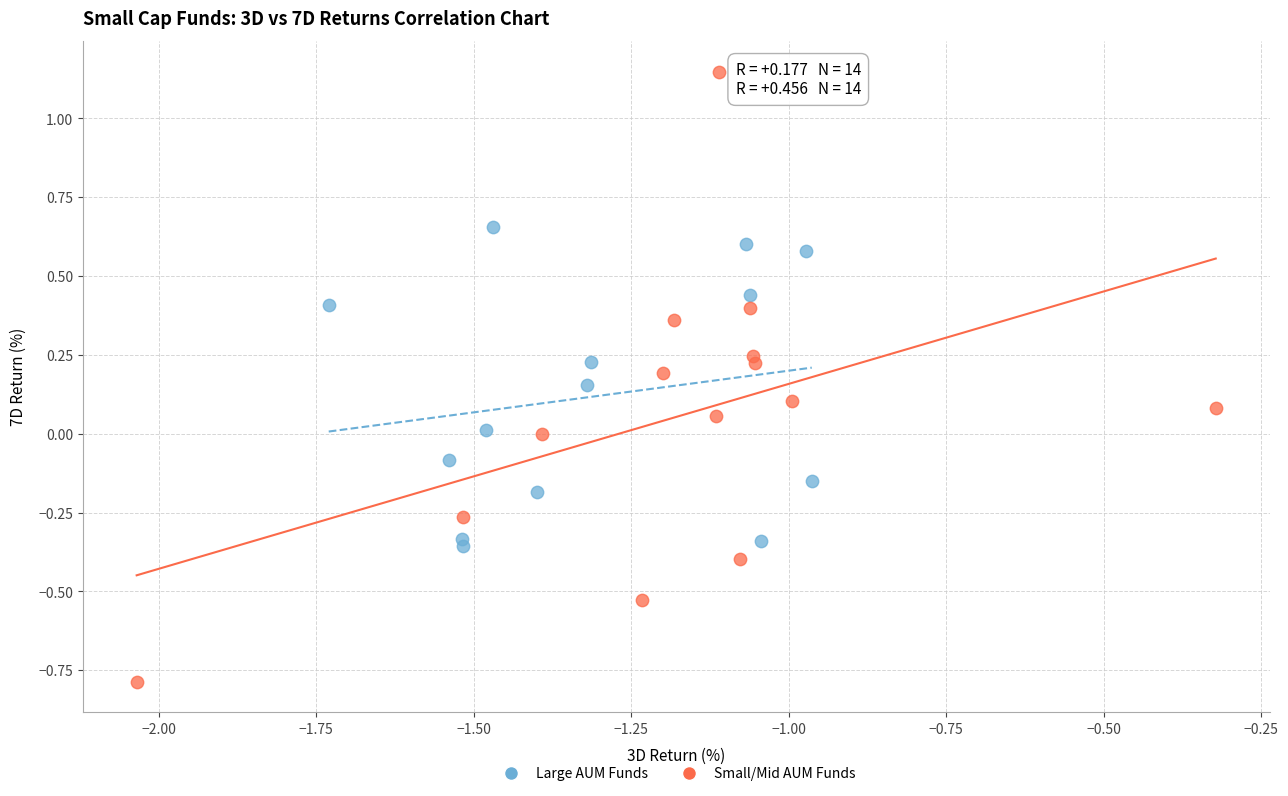

Which series contains the lowest Y value?

Small/Mid AUM Funds